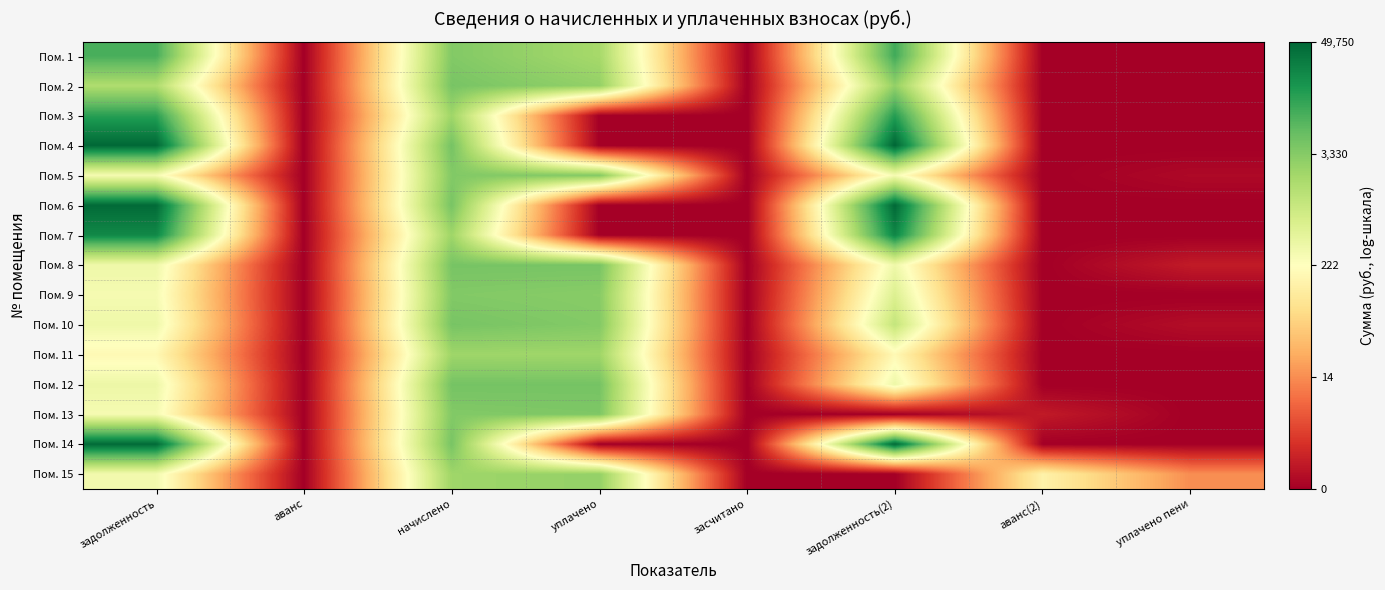

Reading left to right, what are all the values shown in this chart?

Пом. 1: задолженность=9.1	аванс=0.0	начислено=8.2	уплачено=7.5	засчитано=0.0	задолженность(2)=9.2	аванс(2)=0.0	уплачено пени=0.0
Пом. 2: задолженность=7.4	аванс=0.0	начислено=8.3	уплачено=7.9	засчитано=0.0	задолженность(2)=7.9	аванс(2)=0.0	уплачено пени=0.0
Пом. 3: задолженность=9.5	аванс=0.0	начислено=7.7	уплачено=0.0	засчитано=0.0	задолженность(2)=9.6	аванс(2)=0.0	уплачено пени=0.0
Пом. 4: задолженность=10.8	аванс=0.0	начислено=8.4	уплачено=0.0	засчитано=0.0	задолженность(2)=10.8	аванс(2)=0.0	уплачено пени=0.0
Пом. 5: задолженность=5.7	аванс=0.0	начислено=8.2	уплачено=8.1	засчитано=0.0	задолженность(2)=5.7	аванс(2)=0.0	уплачено пени=0.2
Пом. 6: задолженность=10.7	аванс=0.0	начислено=8.3	уплачено=0.0	засчитано=0.0	задолженность(2)=10.8	аванс(2)=0.0	уплачено пени=0.0
Пом. 7: задолженность=10.1	аванс=0.0	начислено=7.7	уплачено=0.0	засчитано=0.0	задолженность(2)=10.1	аванс(2)=0.0	уплачено пени=0.0
Пом. 8: задолженность=5.9	аванс=0.0	начислено=8.3	уплачено=8.3	засчитано=0.0	задолженность(2)=5.9	аванс(2)=0.0	уплачено пени=0.6
Пом. 9: задолженность=5.7	аванс=0.0	начислено=8.2	уплачено=8.1	засчитано=0.0	задолженность(2)=6.4	аванс(2)=0.0	уплачено пени=0.0
Пом. 10: задолженность=5.9	аванс=0.0	начислено=8.3	уплачено=8.1	засчитано=0.0	задолженность(2)=7.0	аванс(2)=0.0	уплачено пени=0.3
Пом. 11: задолженность=5.2	аванс=0.0	начислено=7.7	уплачено=7.7	засчитано=0.0	задолженность(2)=5.2	аванс(2)=0.0	уплачено пени=0.0
Пом. 12: задолженность=5.9	аванс=0.0	начислено=8.4	уплачено=8.4	засчитано=0.0	задолженность(2)=5.9	аванс(2)=0.0	уплачено пени=0.0
Пом. 13: задолженность=5.7	аванс=0.0	начислено=8.2	уплачено=8.2	засчитано=0.0	задолженность(2)=0.0	аванс(2)=0.6	уплачено пени=0.0
Пом. 14: задолженность=10.7	аванс=0.0	начислено=8.3	уплачено=0.0	засчитано=0.0	задолженность(2)=10.8	аванс(2)=0.0	уплачено пени=0.0
Пом. 15: задолженность=5.8	аванс=0.0	начислено=7.7	уплачено=7.9	засчитано=0.0	задолженность(2)=0.0	аванс(2)=5.0	уплачено пени=2.7